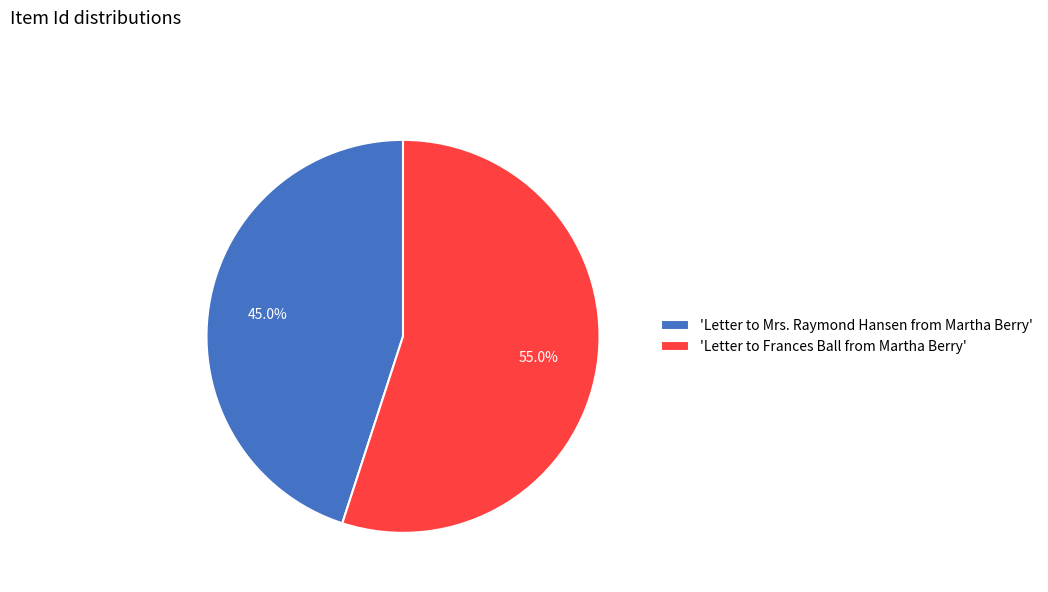

Does any single category account for the majority?

Yes